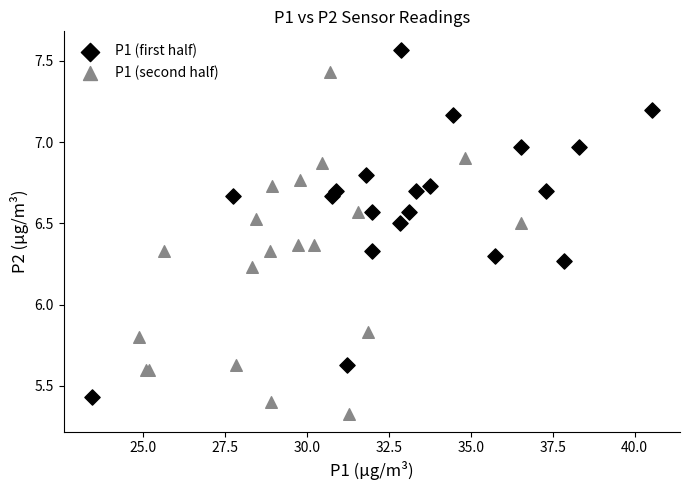

What are all the series names shown in the legend?

P1 (first half), P1 (second half)